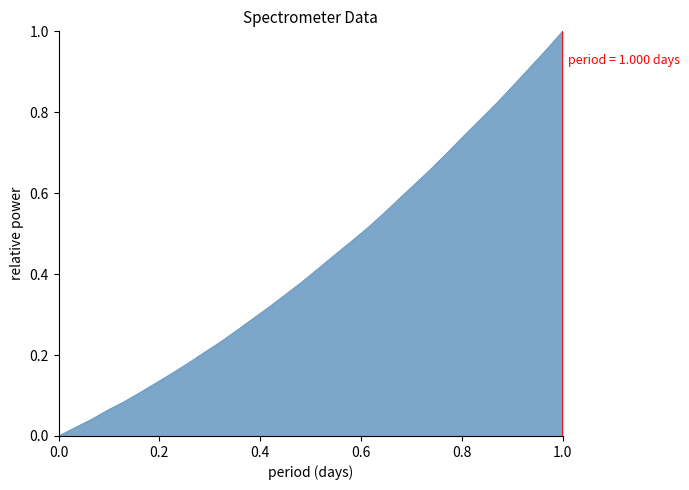

Reading right to left, what are all the values shown in this chart?

1.0	1.0	0.9	0.9	0.8	0.8	0.7	0.7	0.7	0.6	0.6	0.6	0.5	0.5	0.4	0.4	0.4	0.4	0.3	0.3	0.3	0.2	0.2	0.2	0.2	0.1	0.1	0.1	0.1	0.0	0.0	0.0